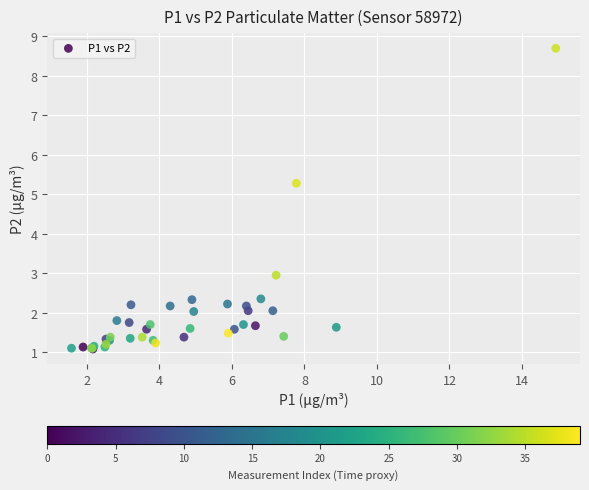

What Y value in the scatter plot is closest to 4?

3.0